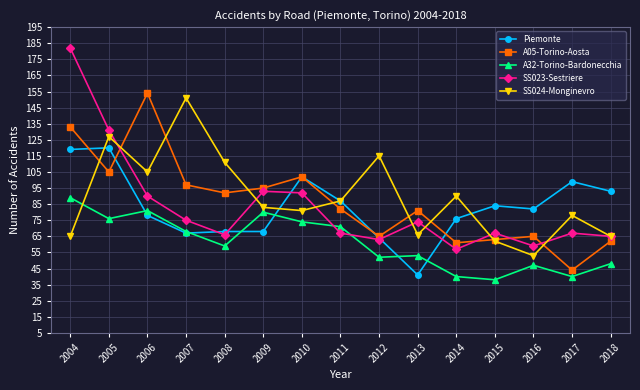

What is the value of the SS023-Sestriere point at the 9th from the left?

63